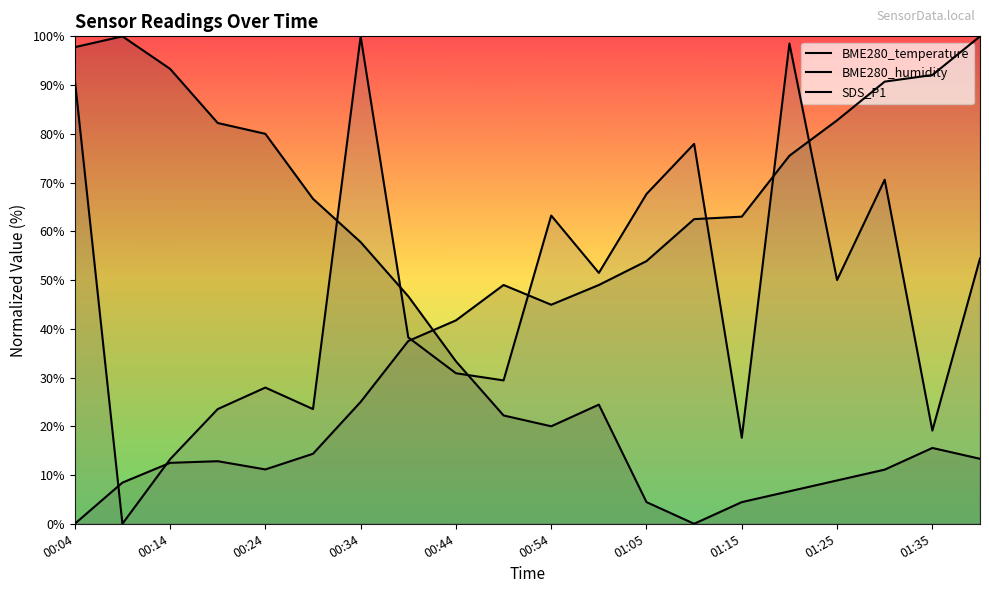

How many lines are shown in the chart?

3